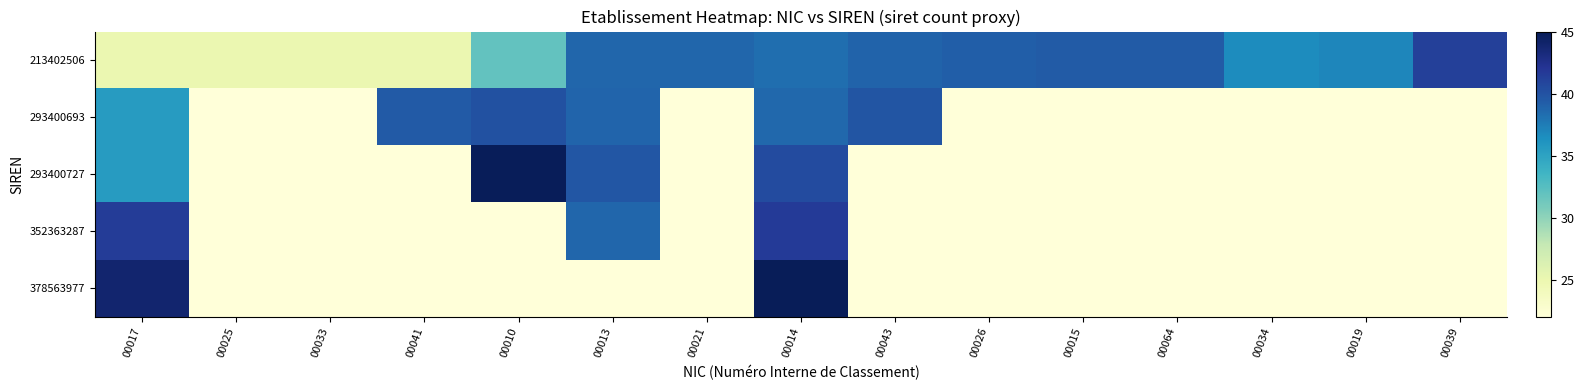

List the series in order of their peak value, highest first.

378563977, 293400727, 352363287, 213402506, 293400693